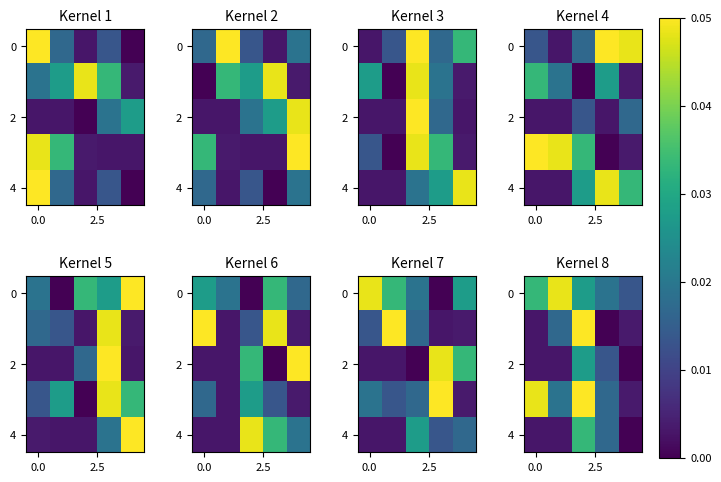

How many data points does each series have?

5